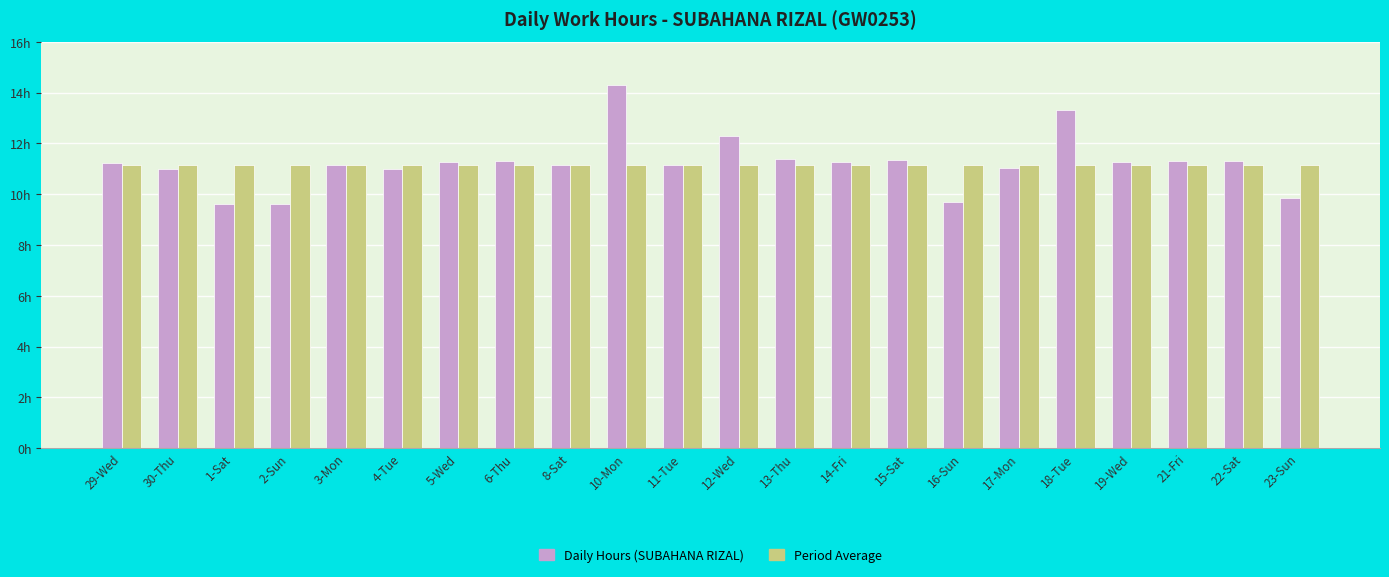

Are the bars grouped side by side (vs. stacked)?

Yes